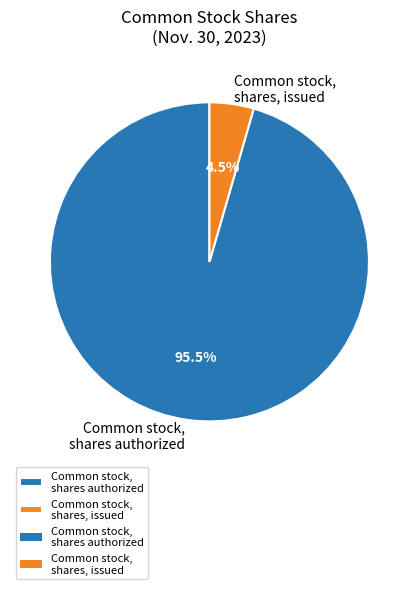

Is there any slice that represents more than half of the pie?

Yes